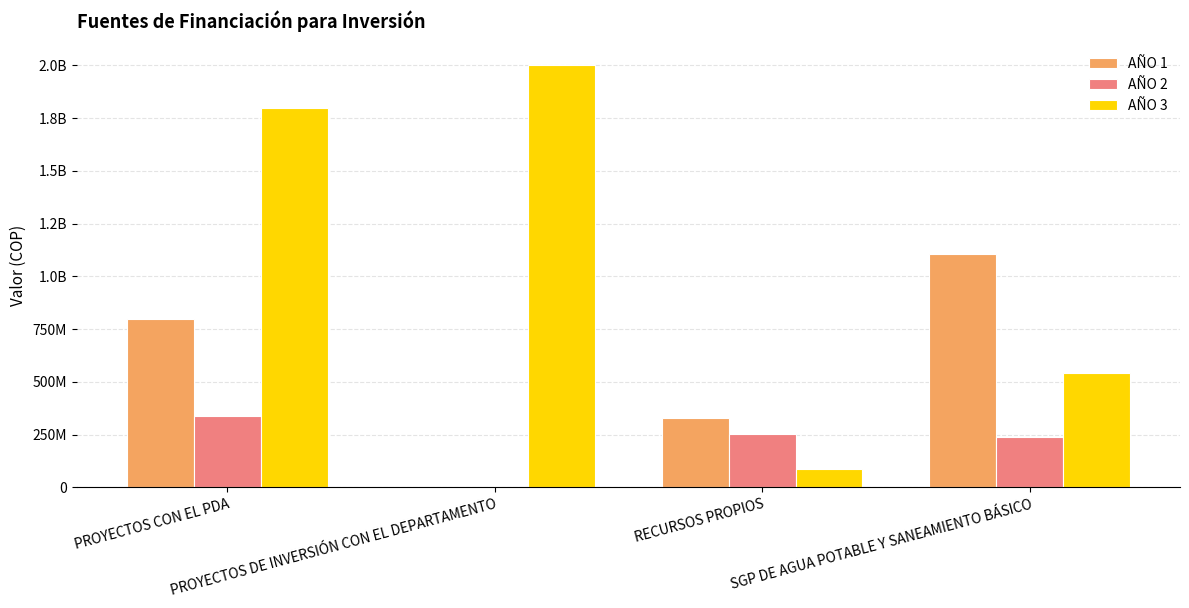

Count the AÑO 3 values in the range 540000000 to 2000000000.

3